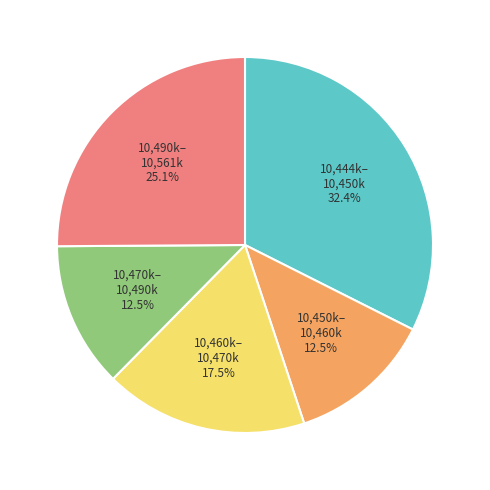

Is there any slice that represents more than half of the pie?

No